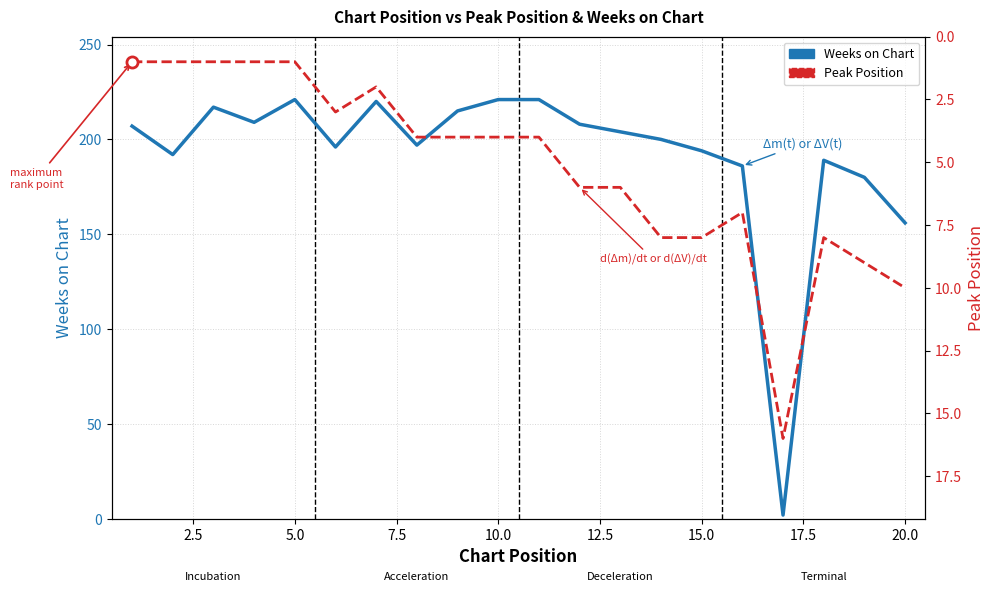

At 5.0, list the series in order from smallest to largest.

Peak Position, Weeks on Chart